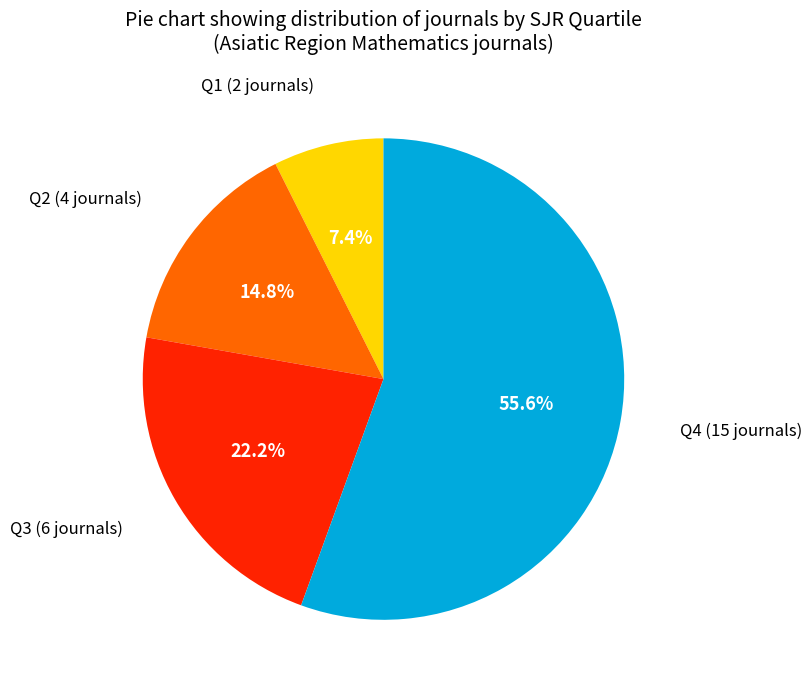

Approximately how many times larger is the value at Q2 compared to Q1?

2.0